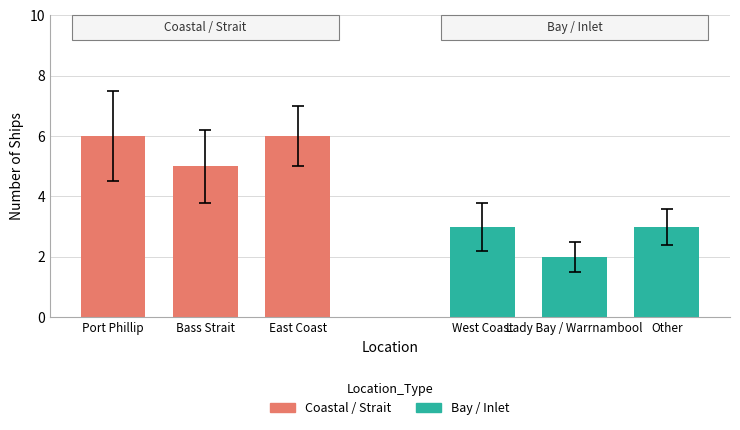

Rank the series by their maximum value, from highest to lowest.

Coastal / Strait, Bay / Inlet